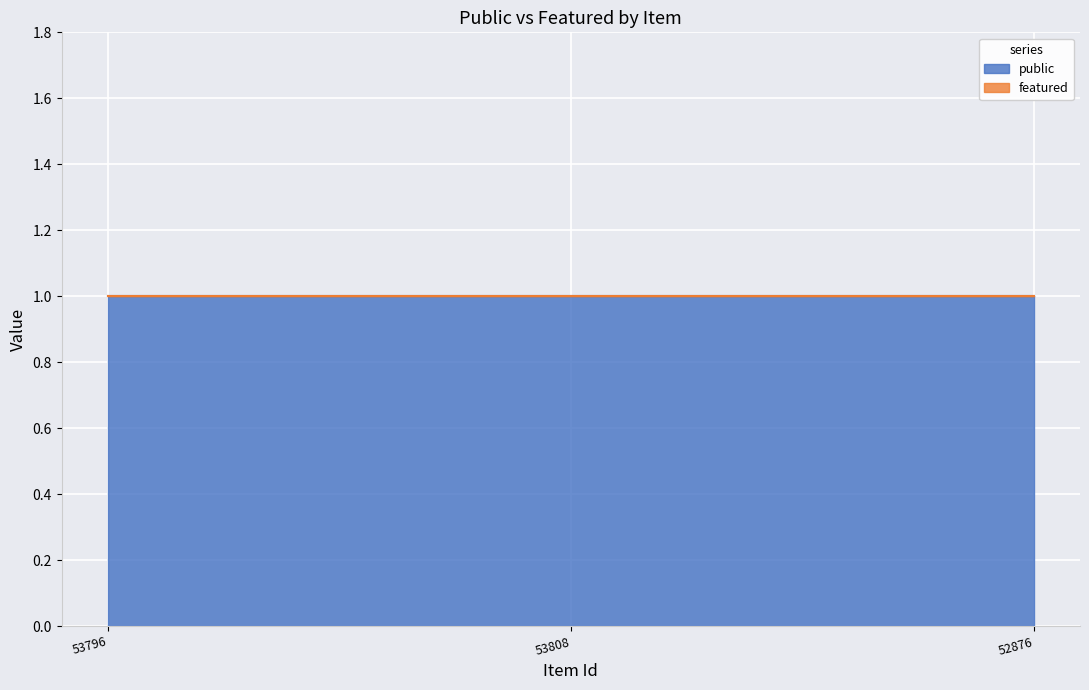

How many data points does each series have?

3